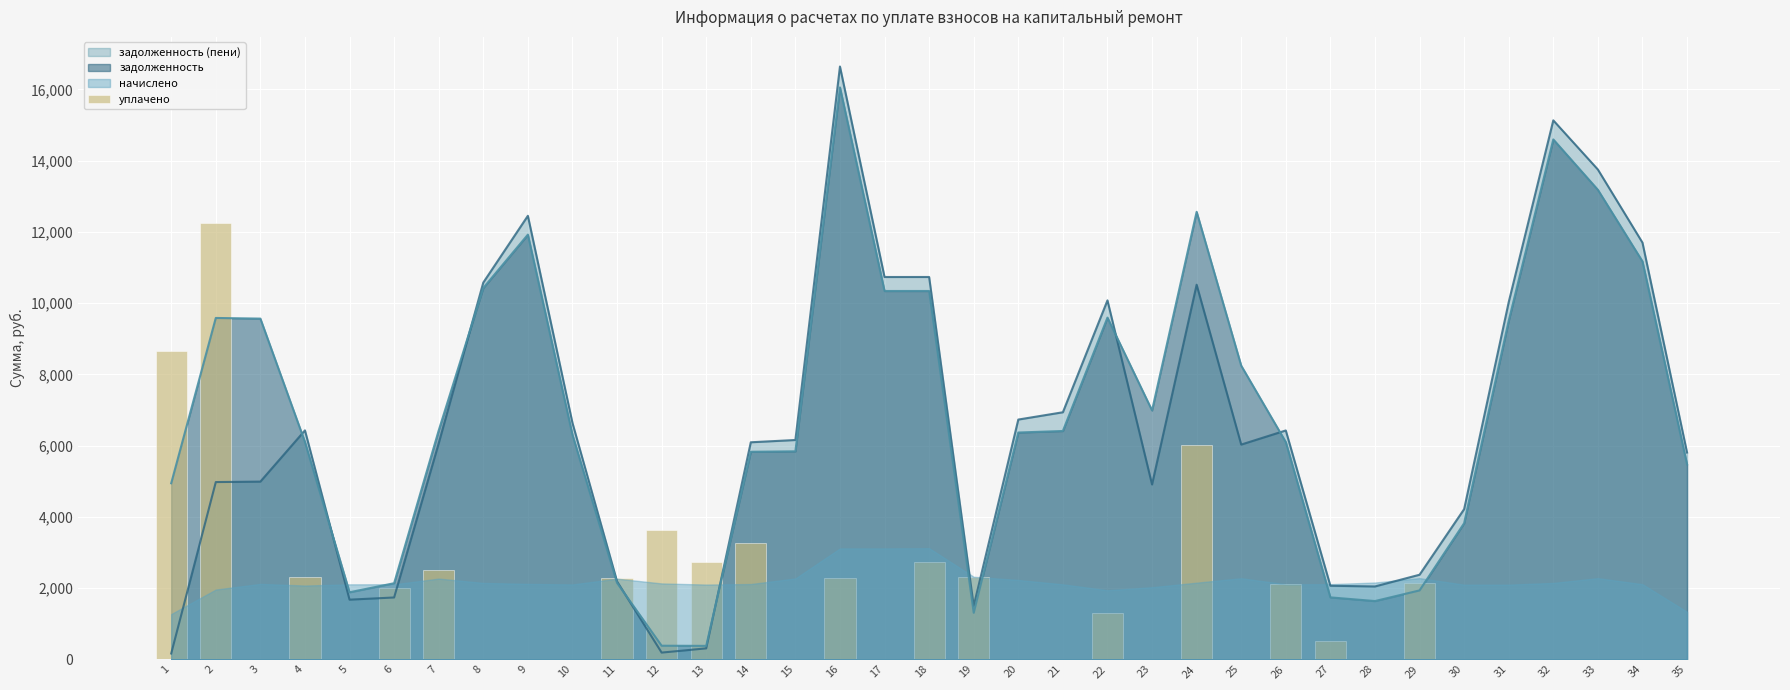

List the labels in order of value, largest first.

2, 1, 24, 12, 14, 13, 18, 7, 19, 4, 16, 11, 29, 26, 6, 22, 27, 3, 5, 8, 9, 10, 15, 17, 20, 21, 23, 25, 28, 30, 31, 32, 33, 34, 35